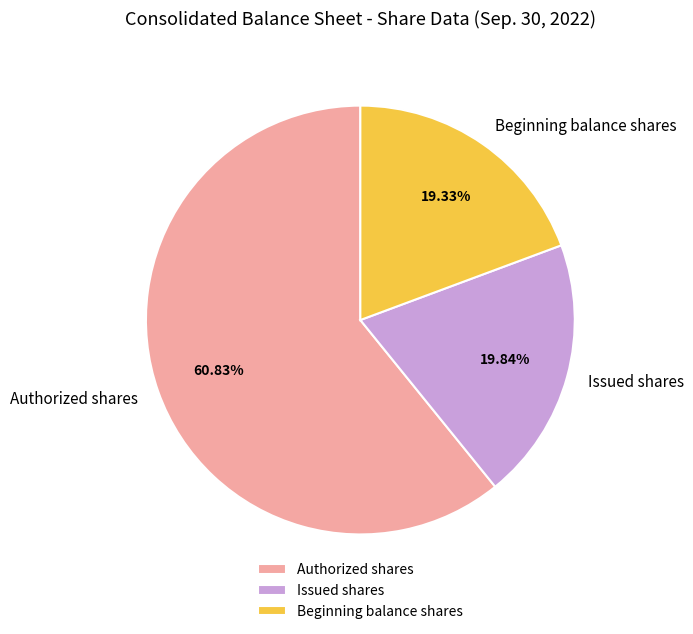

How many segments does this pie chart have?

3